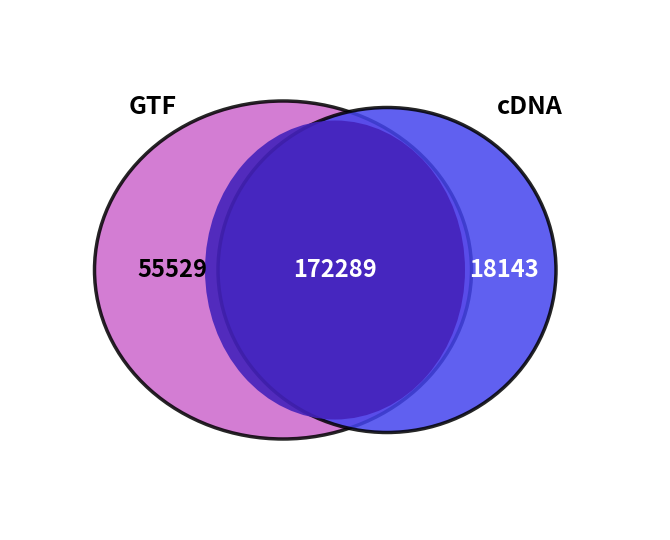

Does 28 account for over 50% of the chart?

No